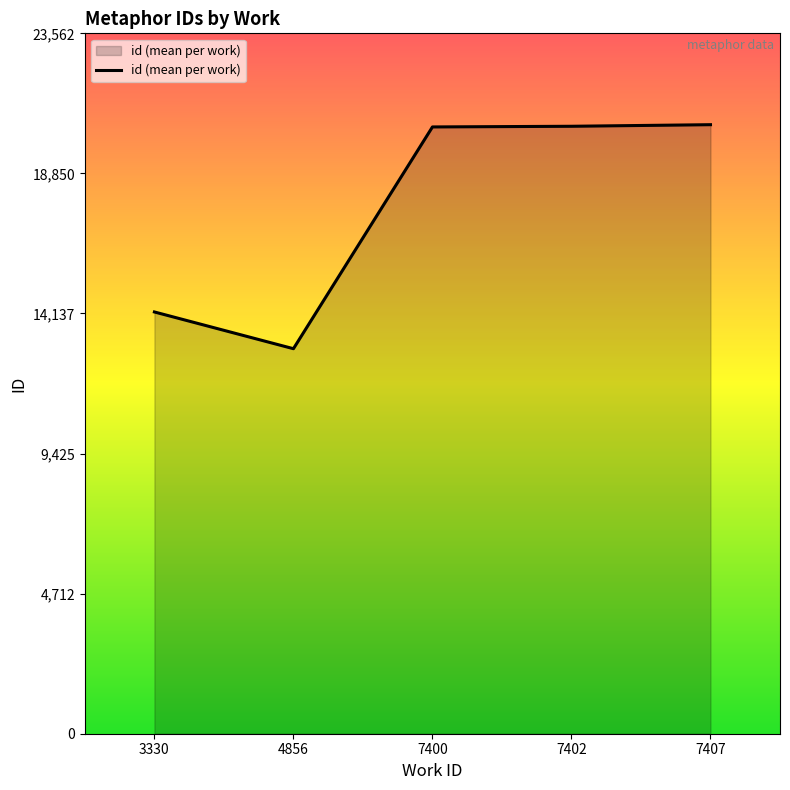

The chart shows a value of 12953.0 at 4856. True or false?

True